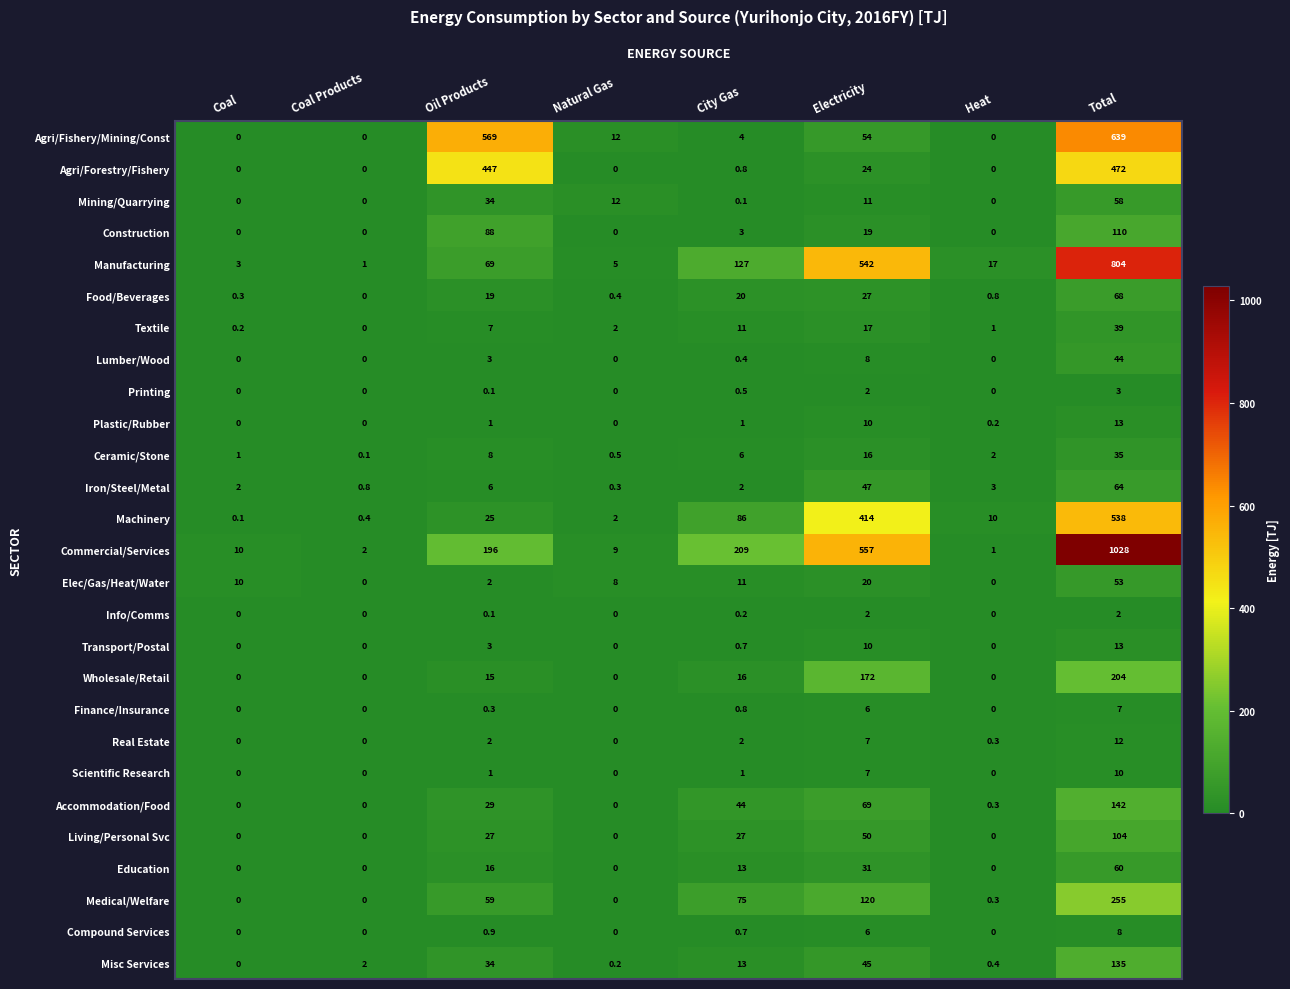

What is the difference between the maximum and second lowest values in the Manufacturing series?

801.0